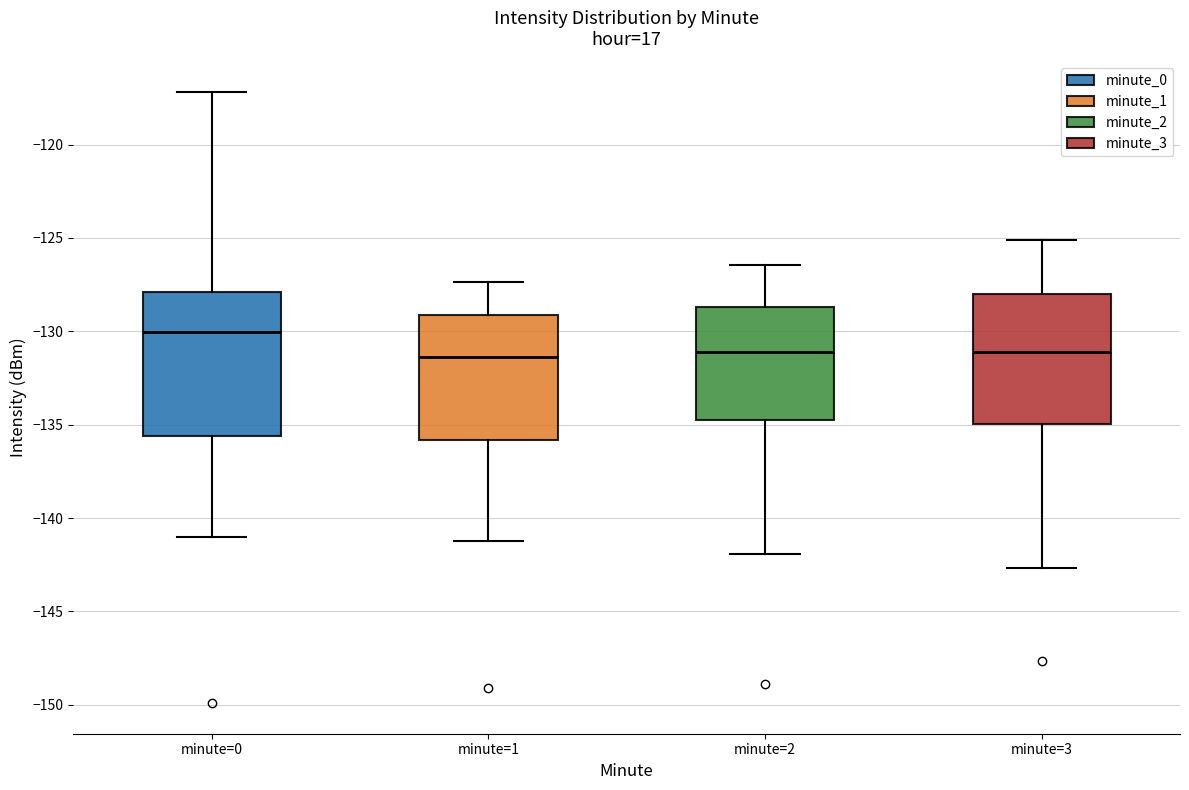

Where is the upper edge of the box for minute=0 on the y-axis? The values are not printed on the chart, so give them approximately, as read against the axis.

-128.0